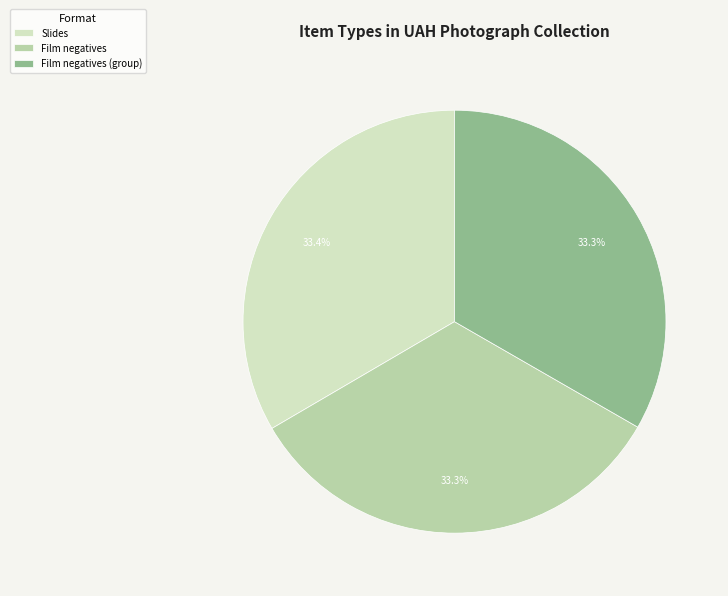

What is the ratio of the value at Slides to the value at Film negatives (group)?

1.0